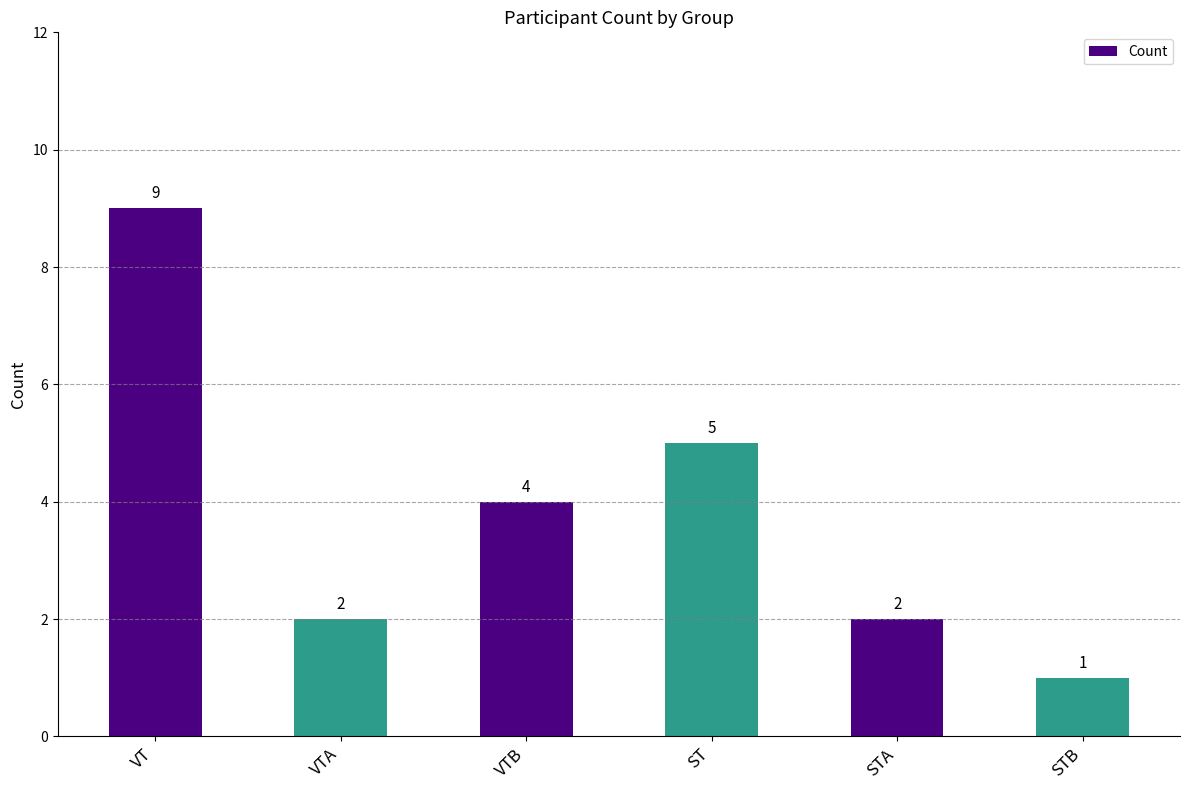

Approximately how many times larger is the value at STB compared to ST?

0.2